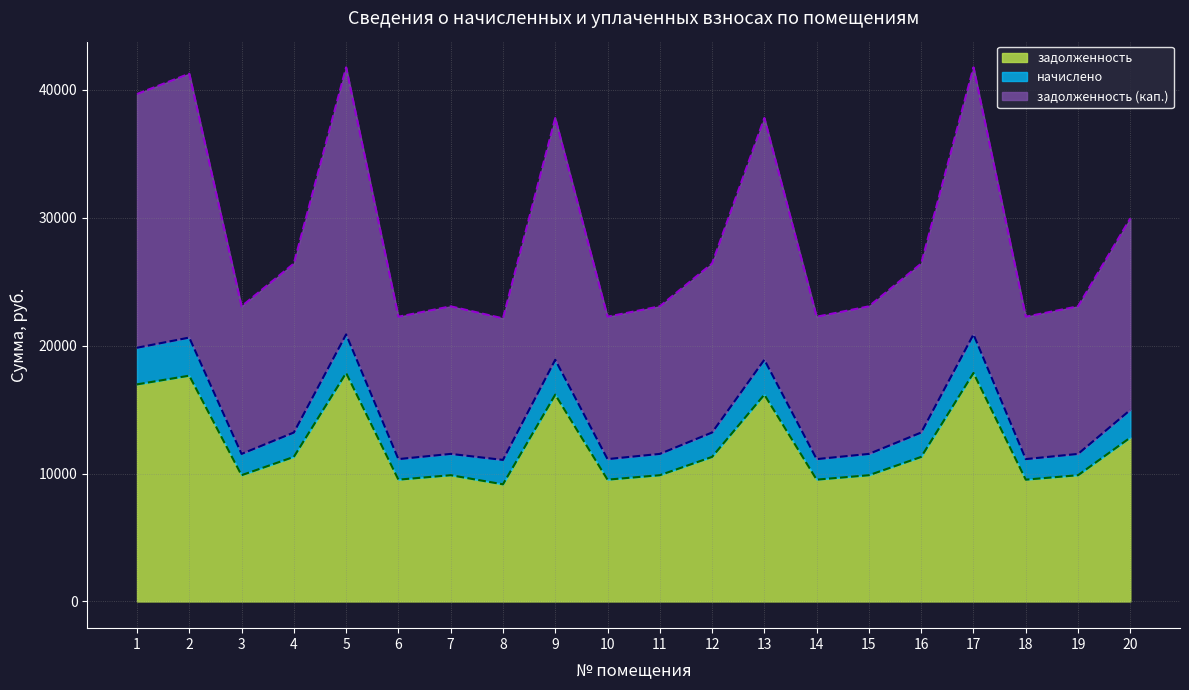

The value of начислено at 16 is 21502.9. True or false?

False